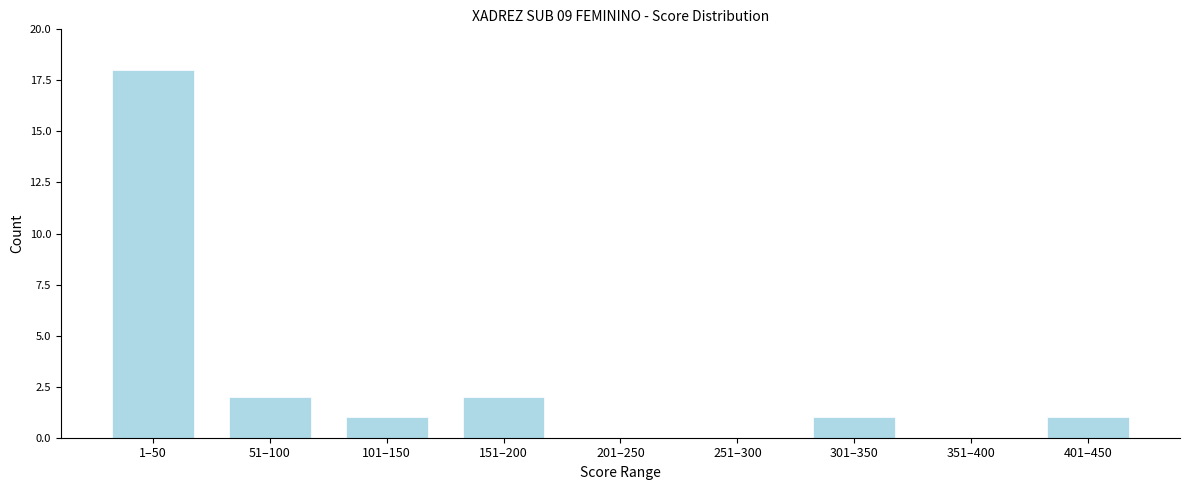

Reading left to right, extract all data points from this chart.

1–50=18	51–100=2	101–150=1	151–200=2	201–250=0	251–300=0	301–350=1	351–400=0	401–450=1